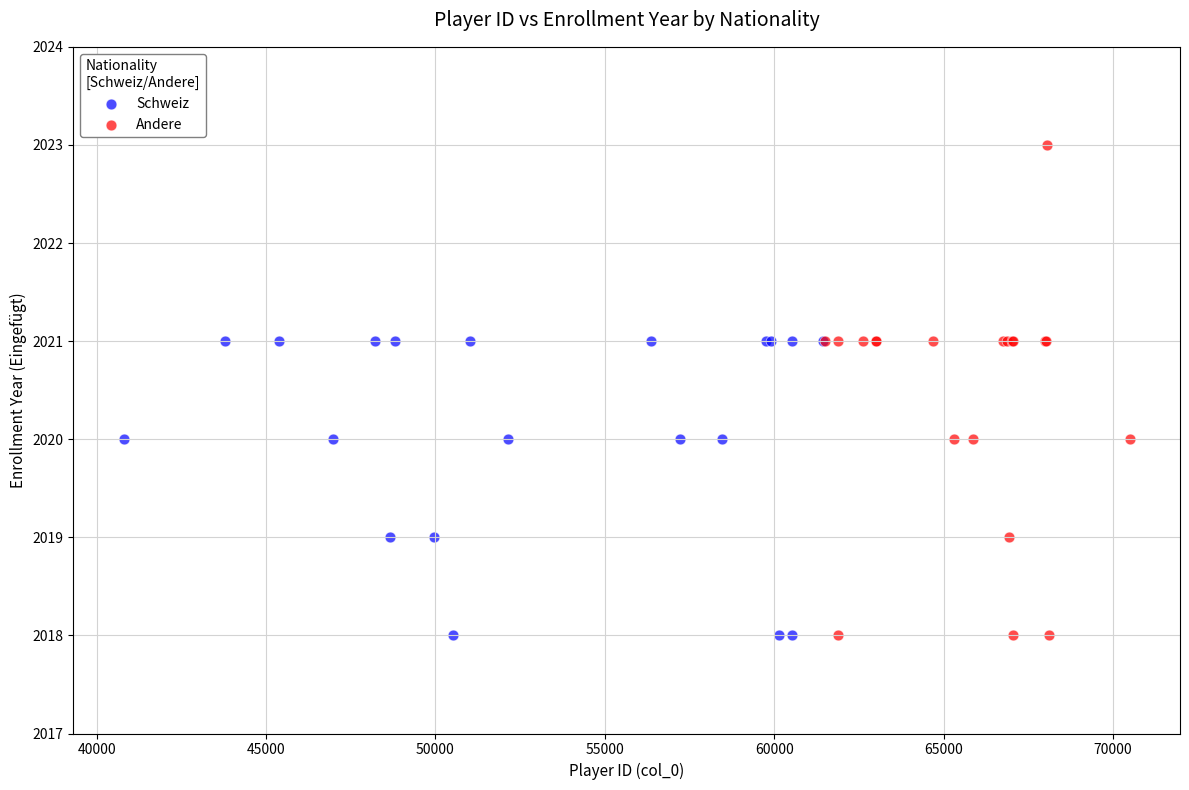

Which series reaches the maximum Y coordinate?

Andere